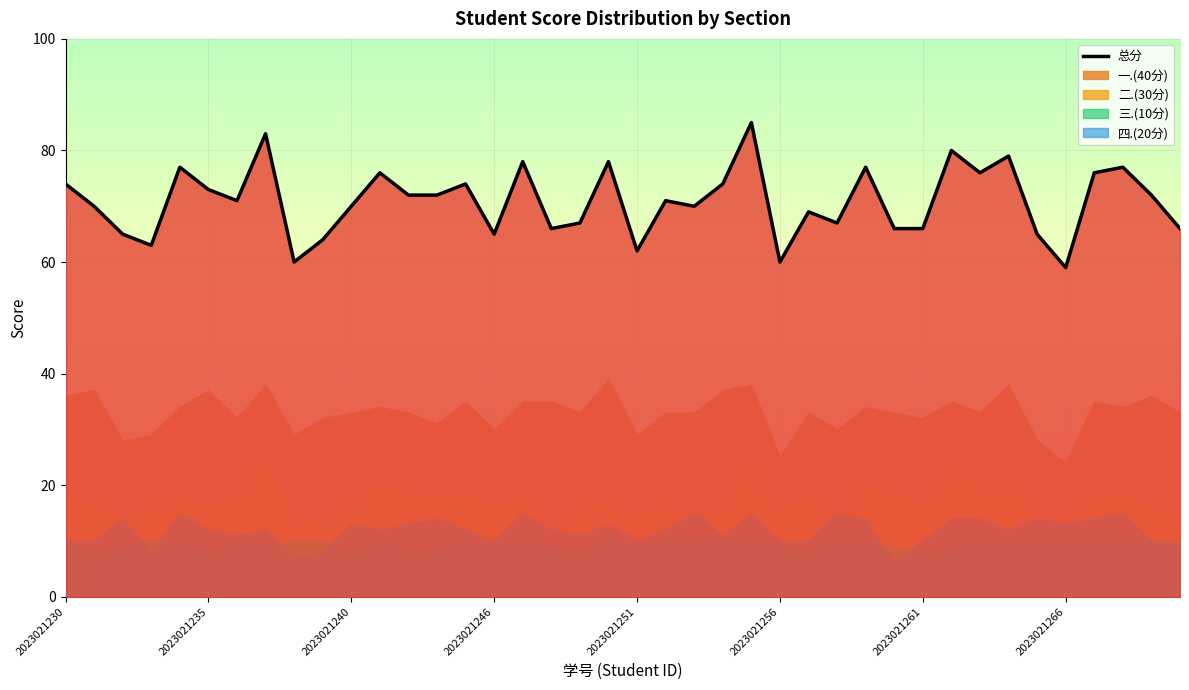

What is the maximum value for 总分?

85